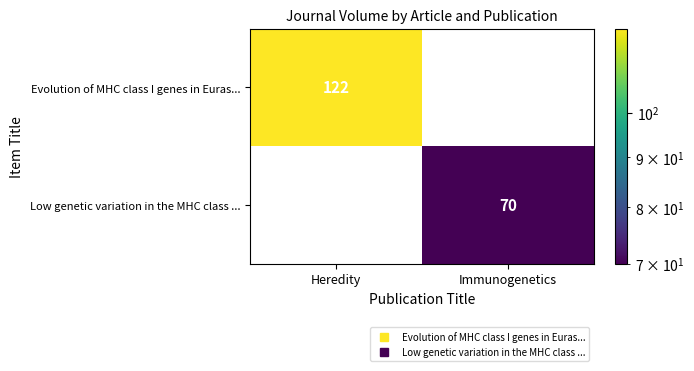

The value of Evolution of MHC class I genes in Euras... at Heredity is 122.0. True or false?

True